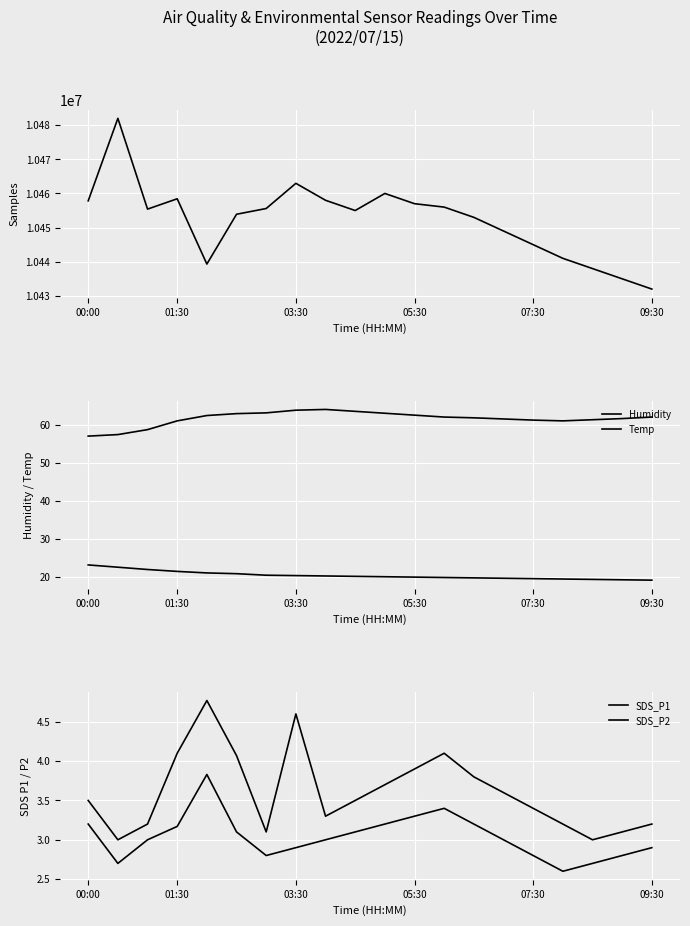

How many lines are shown in the chart?

5